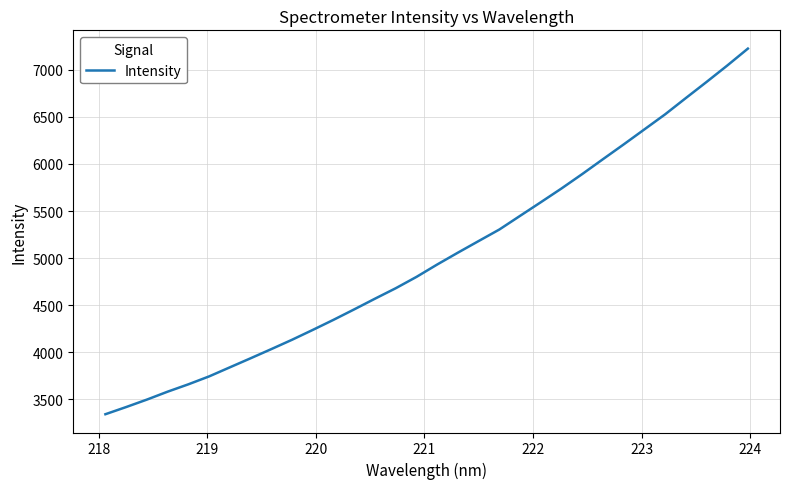

What is the maximum value shown in the chart?

7224.9